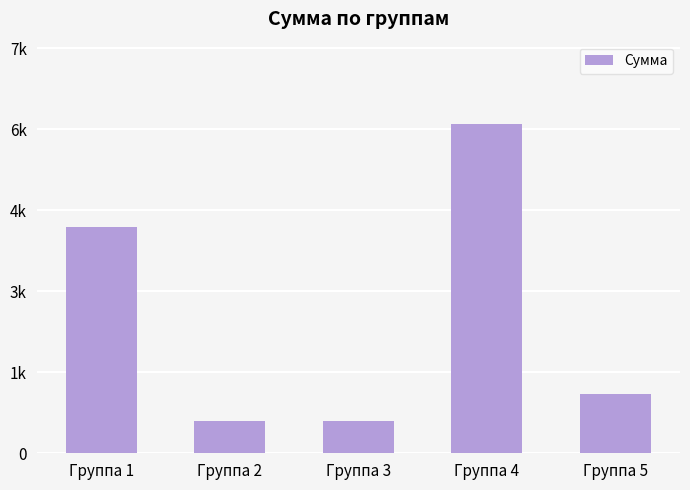

What is the maximum value shown in the chart?

6100